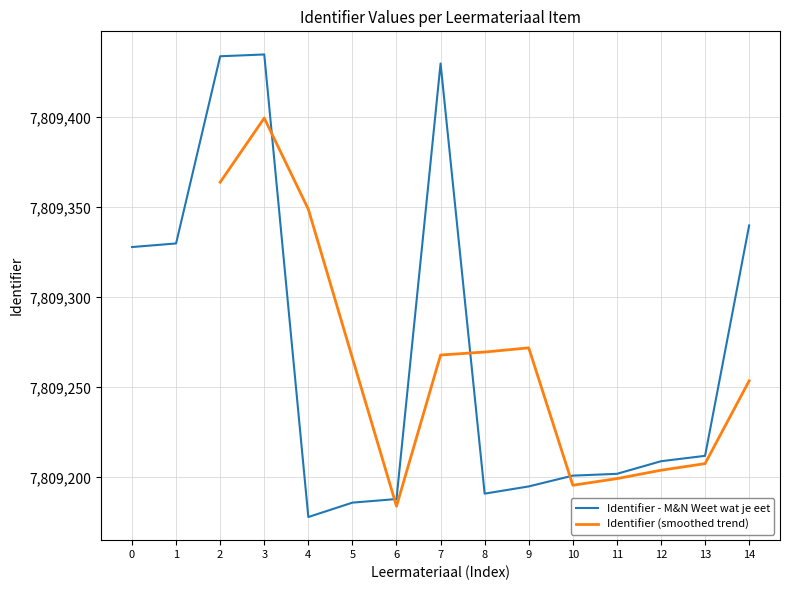

What is the lowest value of the Identifier - M&N Weet wat je eet series?

7809178